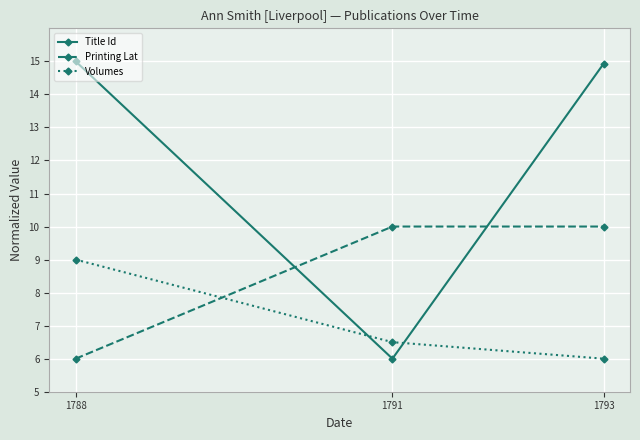

What is the value of the Title Id point at the 3rd from the left?

14.9